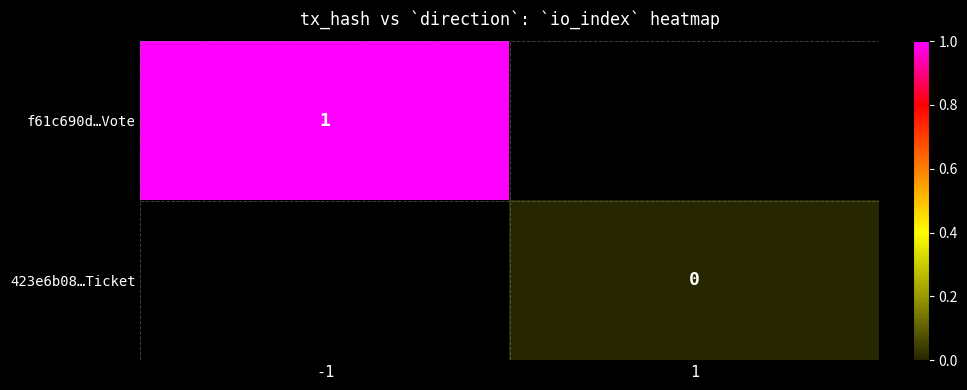

Is it true that f61c690d…Vote equals 1 at -1?

True